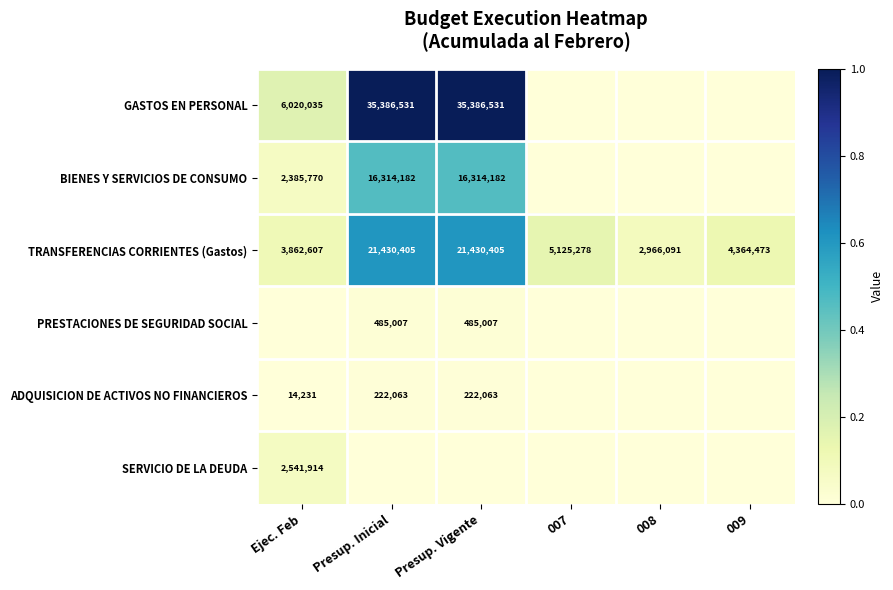

At which label does TRANSFERENCIAS CORRIENTES (Gastos) reach its minimum?

008